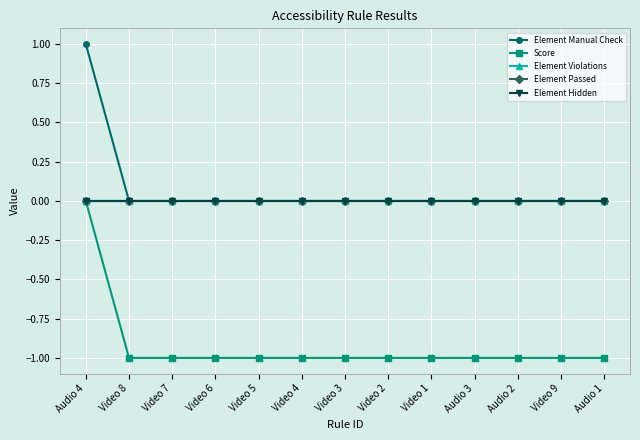

At which label does Element Passed reach its minimum?

Audio 4